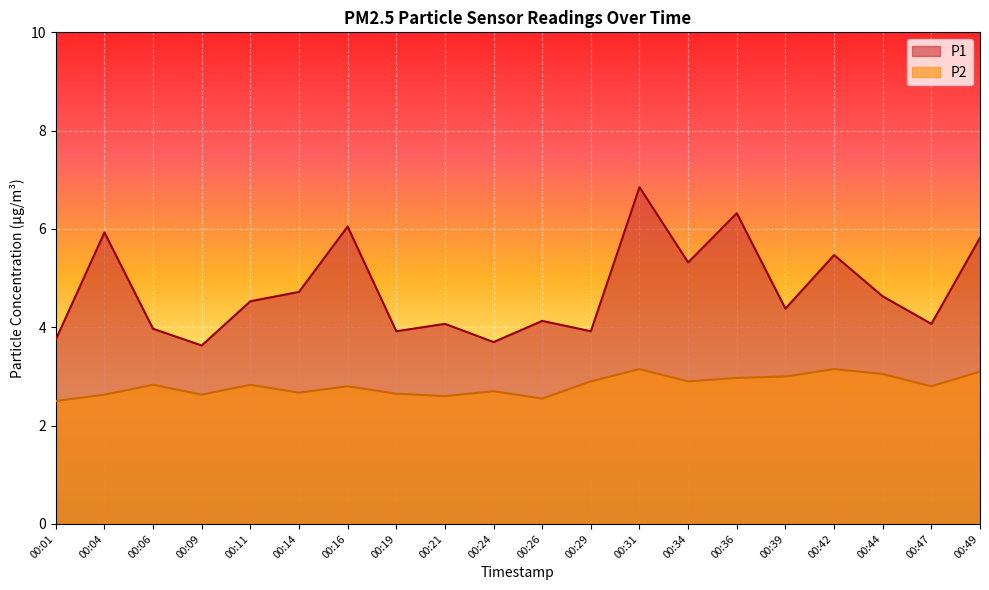

Count the number of data series in this chart.

2